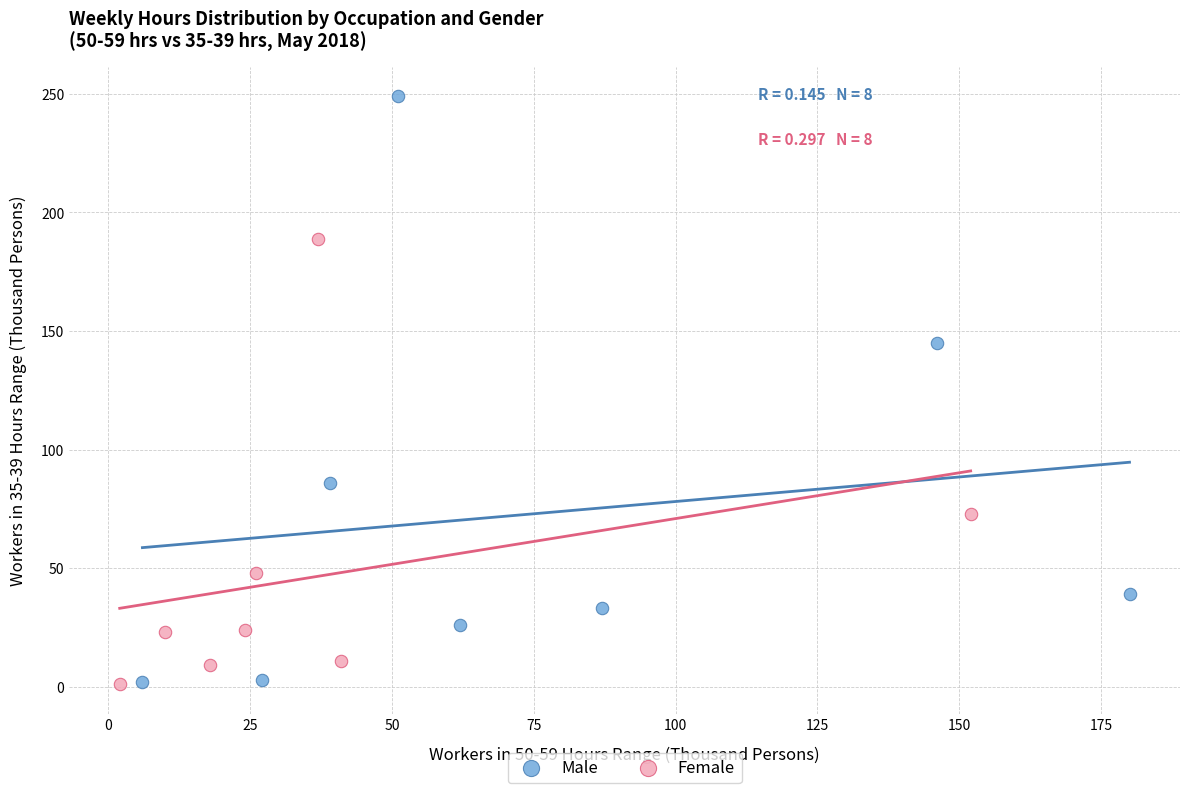

Which series contains the highest Y value?

Male